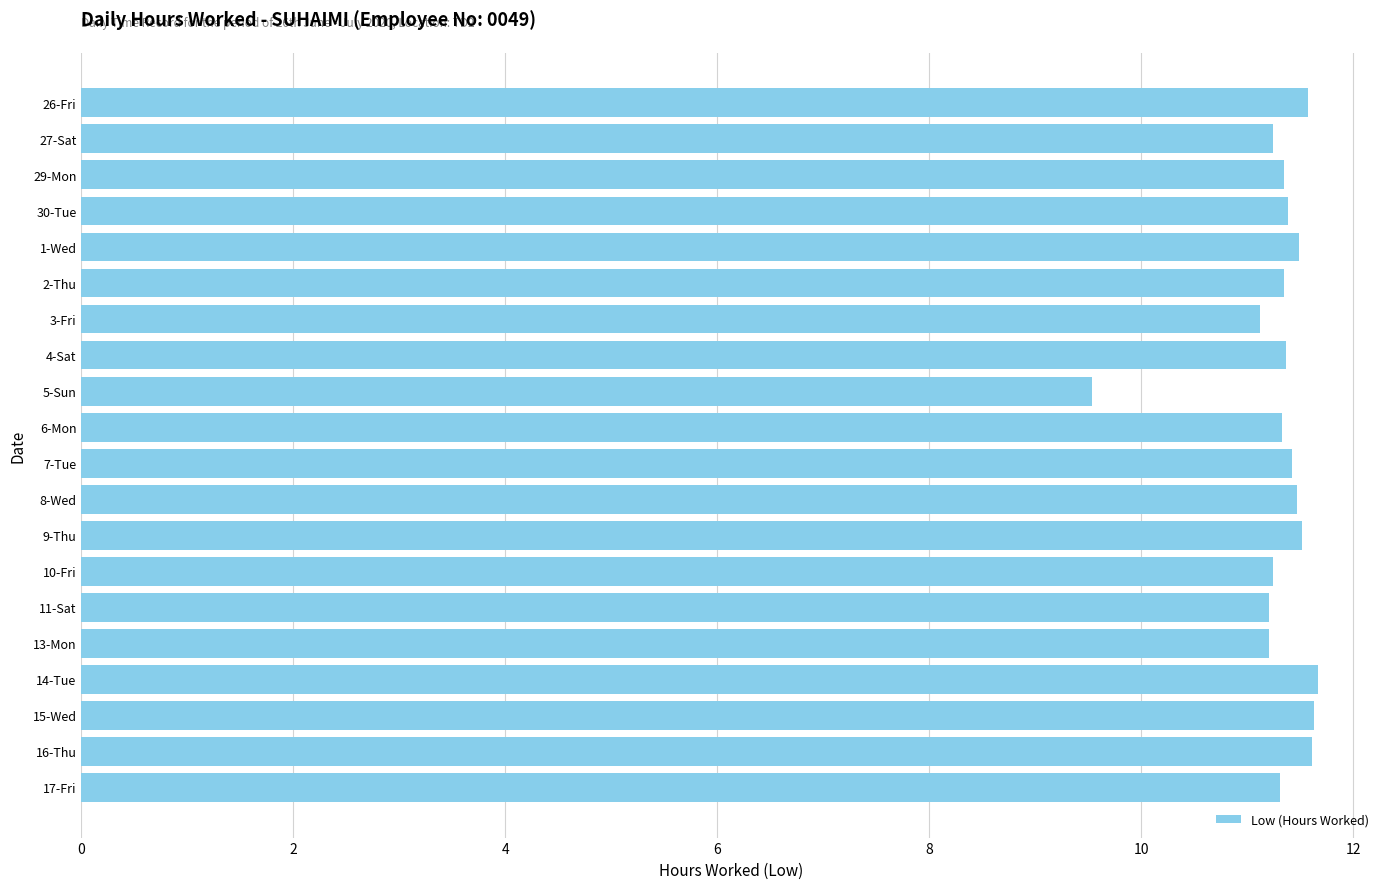

How many categories are shown in the chart?

20